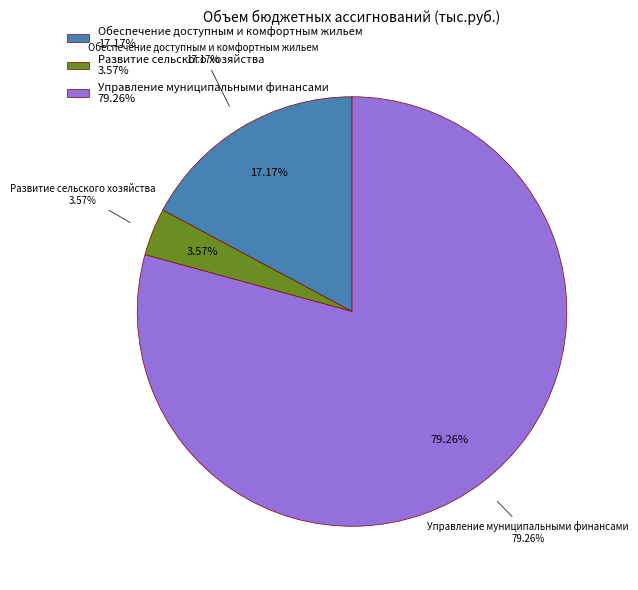

Which category accounts for the majority?

Управление муниципальными финансами